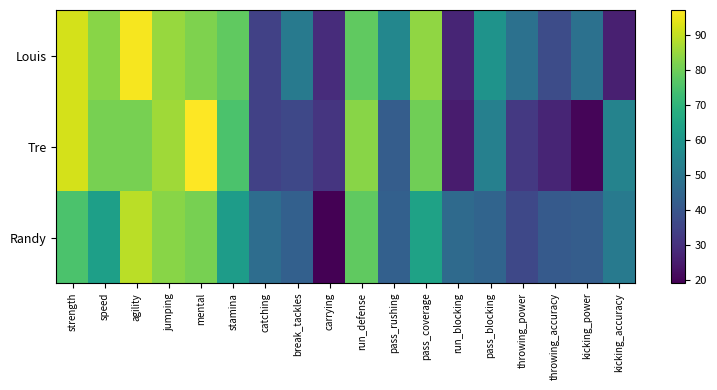

Rank the series by their average value, from lowest to highest.

Randy, Tre, Louis